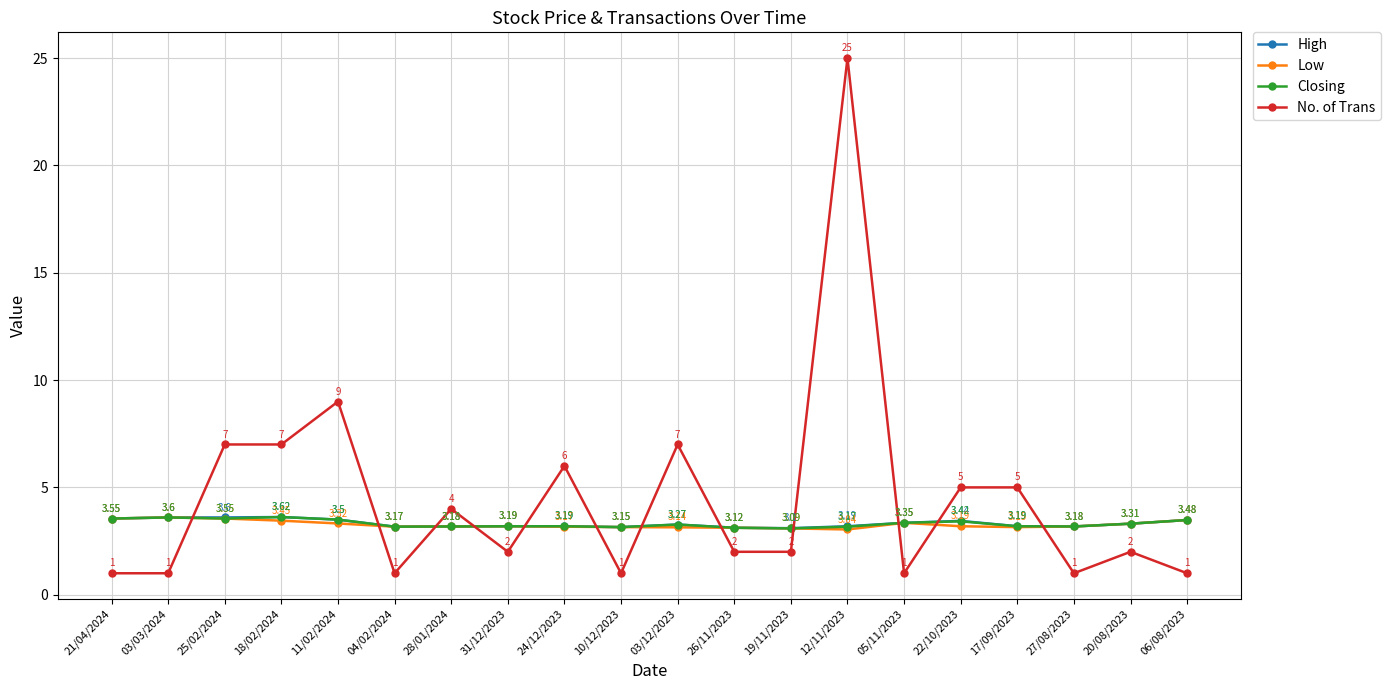

What is the label of the 2nd point from the right?

20/08/2023